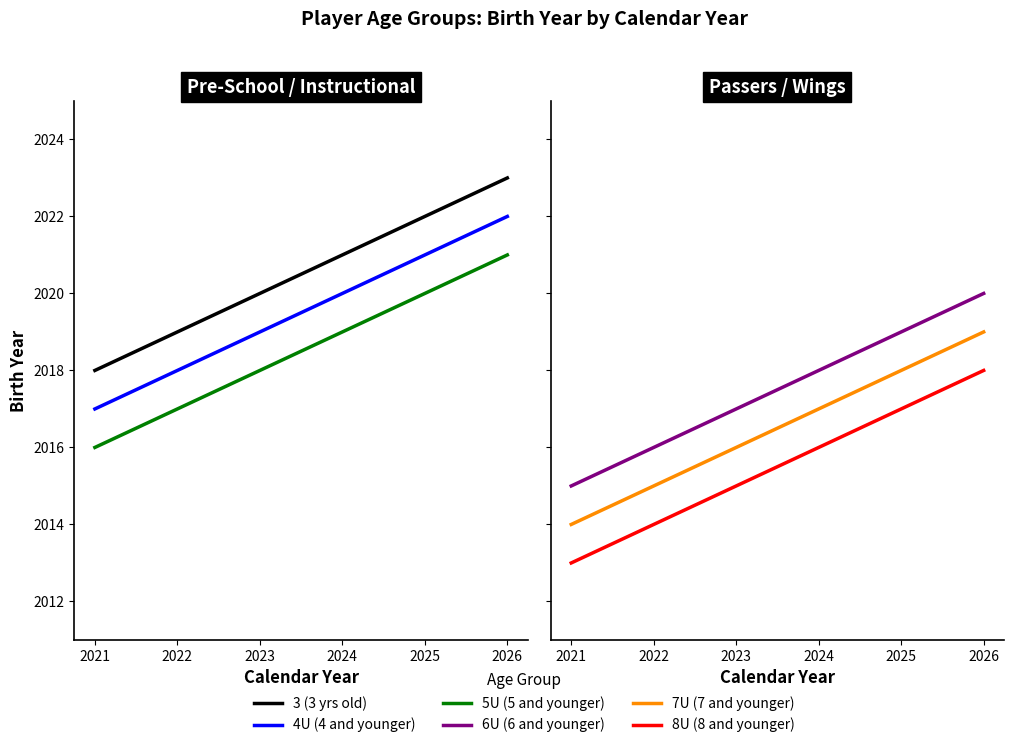

Reading left to right, list all the values displayed in this chart.

3 (3 yrs old): 2018	2019	2020	2021	2022	2023
4U (4 and younger): 2017	2018	2019	2020	2021	2022
5U (5 and younger): 2016	2017	2018	2019	2020	2021
6U (6 and younger): 2015	2016	2017	2018	2019	2020
7U (7 and younger): 2014	2015	2016	2017	2018	2019
8U (8 and younger): 2013	2014	2015	2016	2017	2018